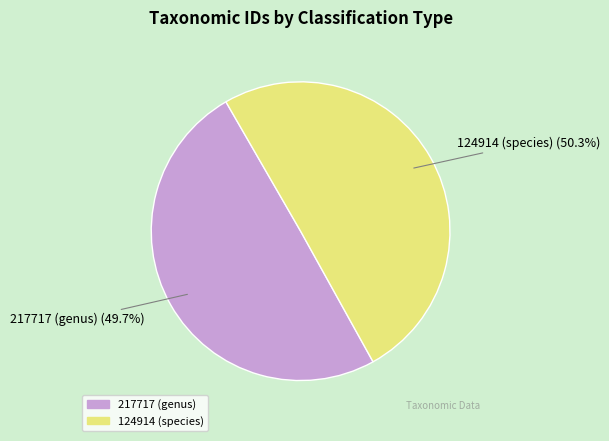

To the nearest percent, what percentage of the pie is 217717 (genus)?

50%